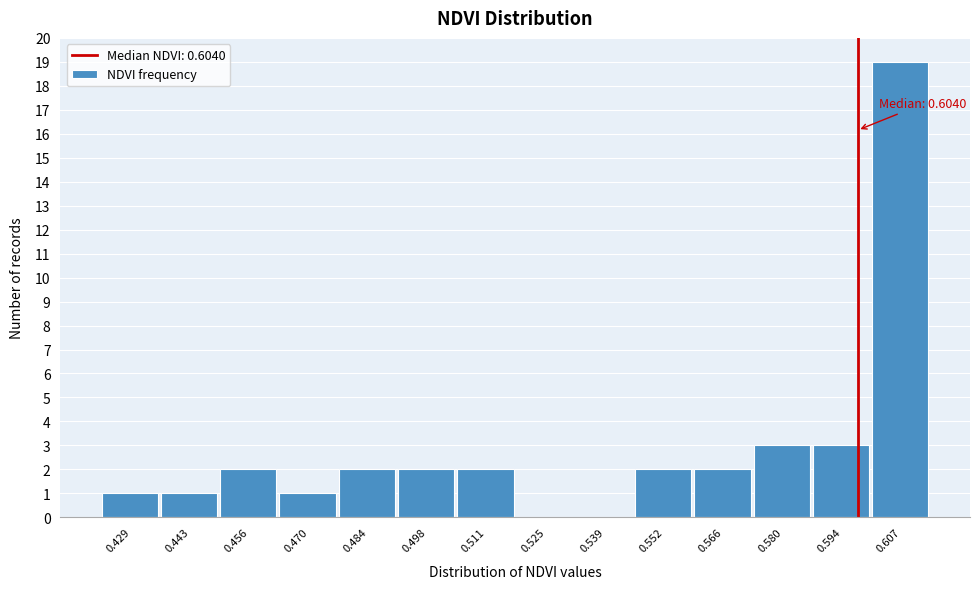

Reading left to right, extract all data points from this chart.

0.429=1	0.443=1	0.456=2	0.470=1	0.484=2	0.498=2	0.511=2	0.525=0	0.539=0	0.552=2	0.566=2	0.580=3	0.594=3	0.607=19